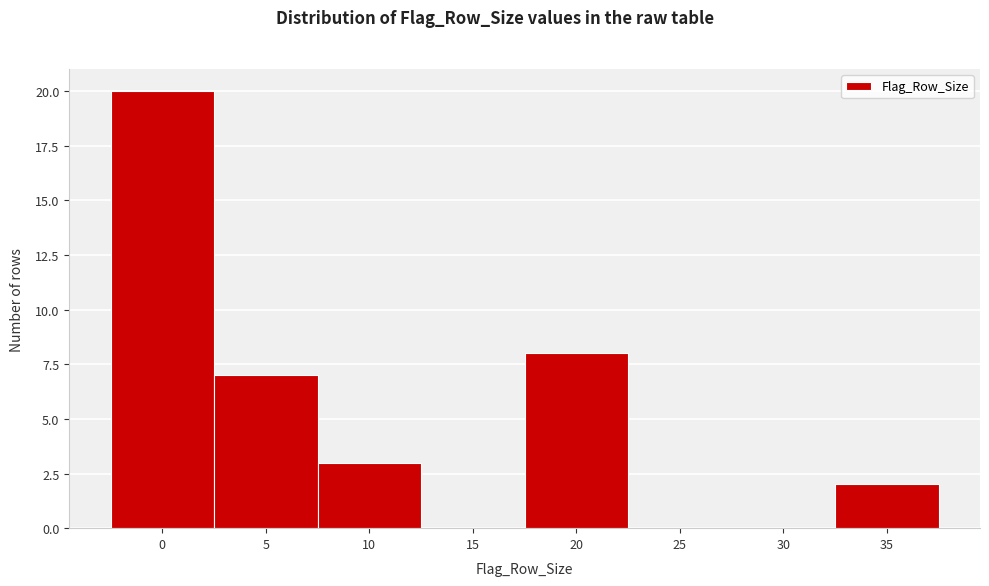

Reading left to right, transcribe all the data shown in this chart.

0=20	5=7	10=3	15=0	20=8	25=0	30=0	35=2